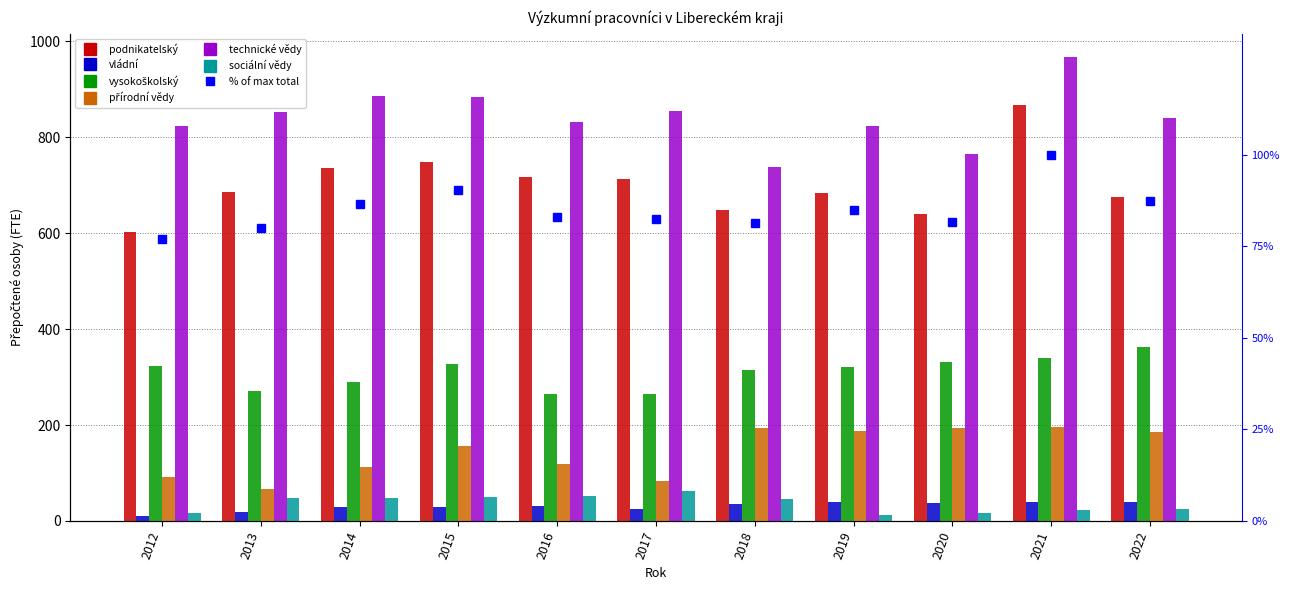

What is the total value across all series at 2012?

1868.5